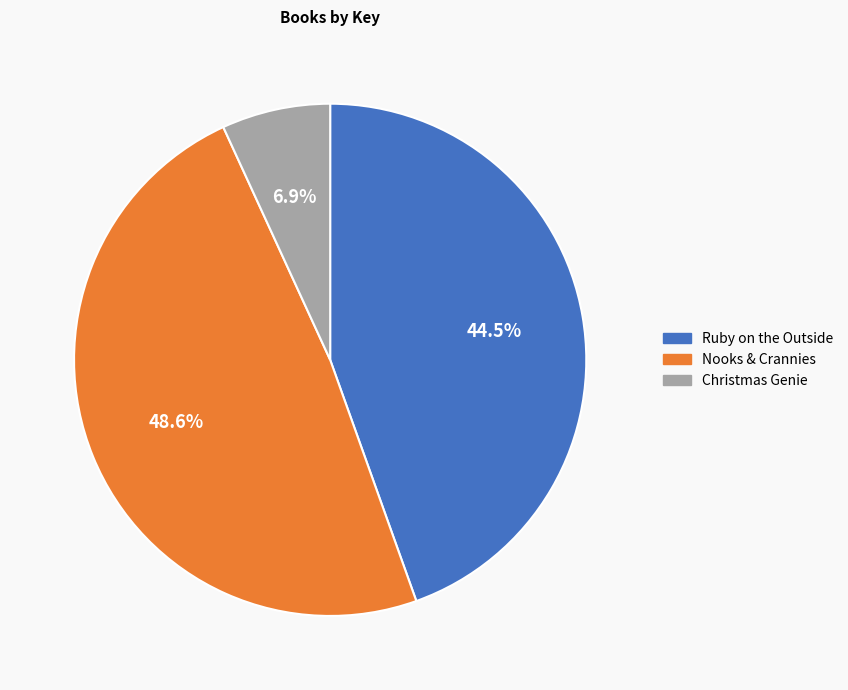

Rank the categories by value from highest to lowest.

Nooks & Crannies, Ruby on the Outside, Christmas Genie